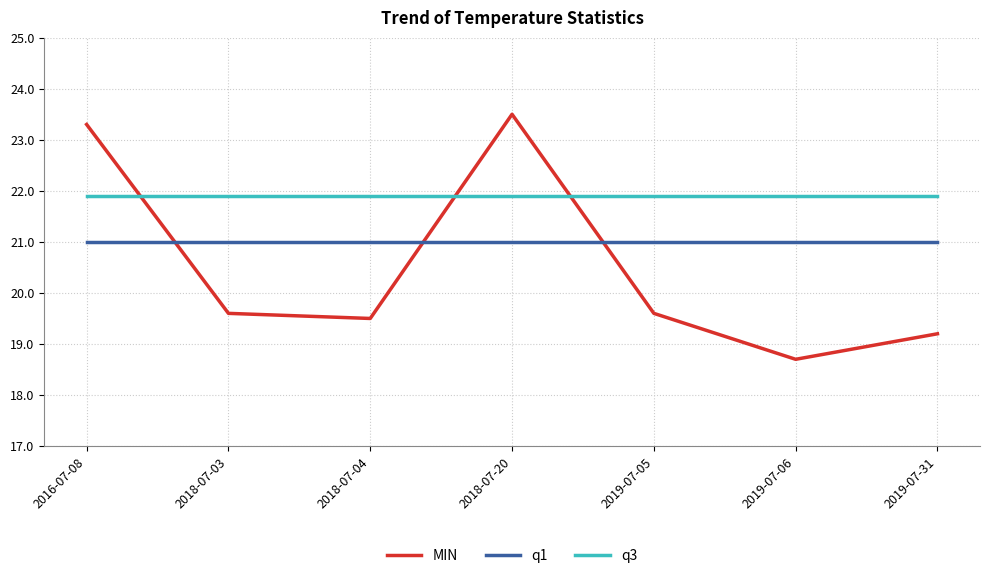

True or false: MIN has a value of 31.9 at 2018-07-20.

False